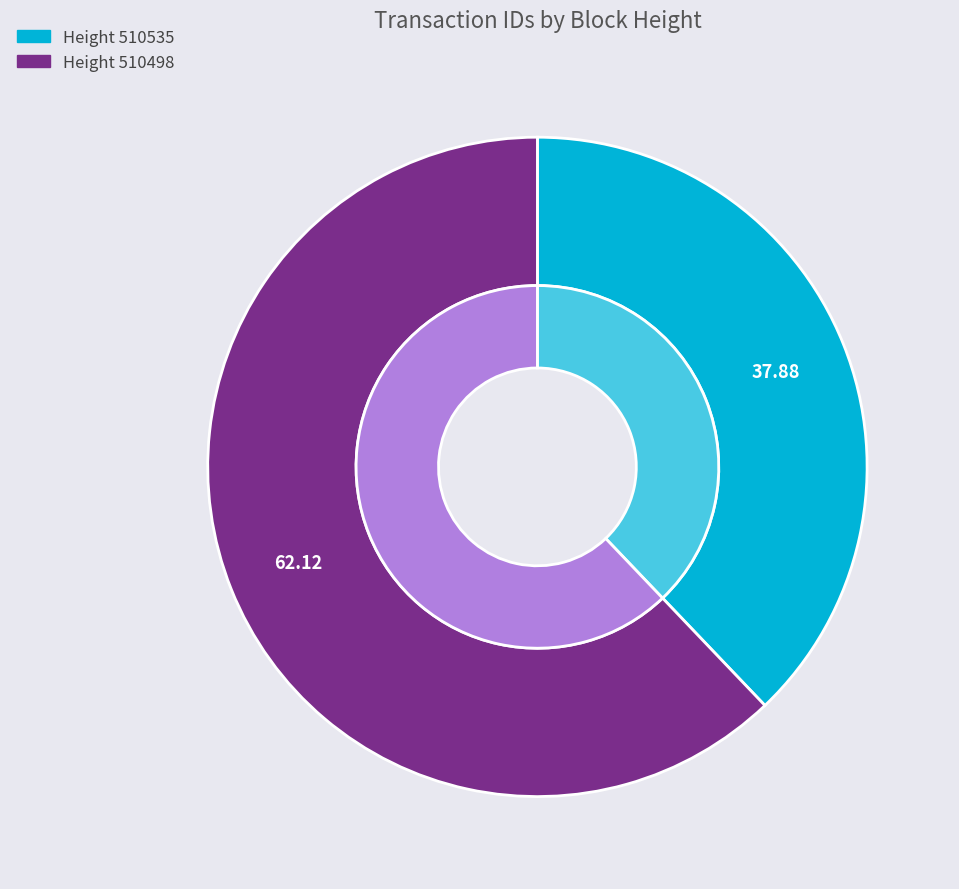

Which slice is the smallest?

510535